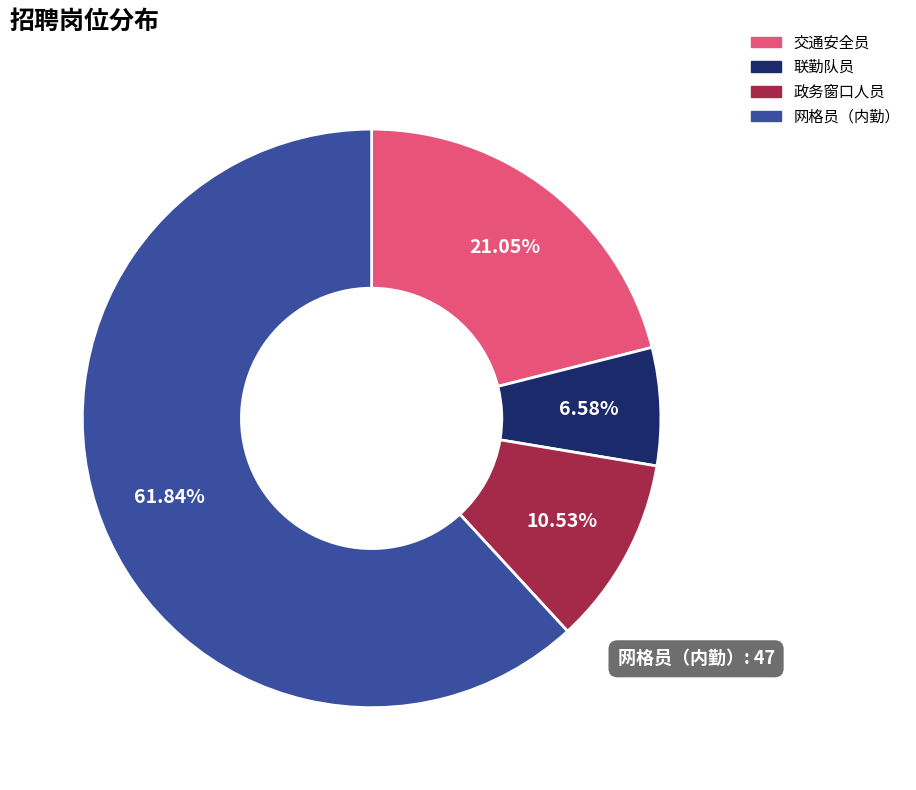

To the nearest percent, what portion does 政务窗口人员 represent?

11%